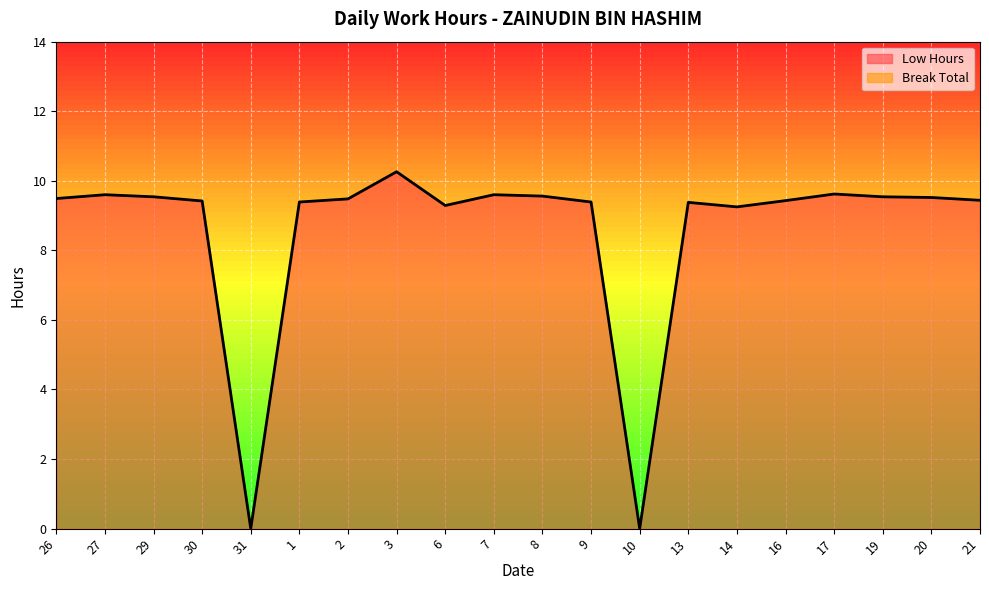

What is the value of the 4th point from the left?

9.4